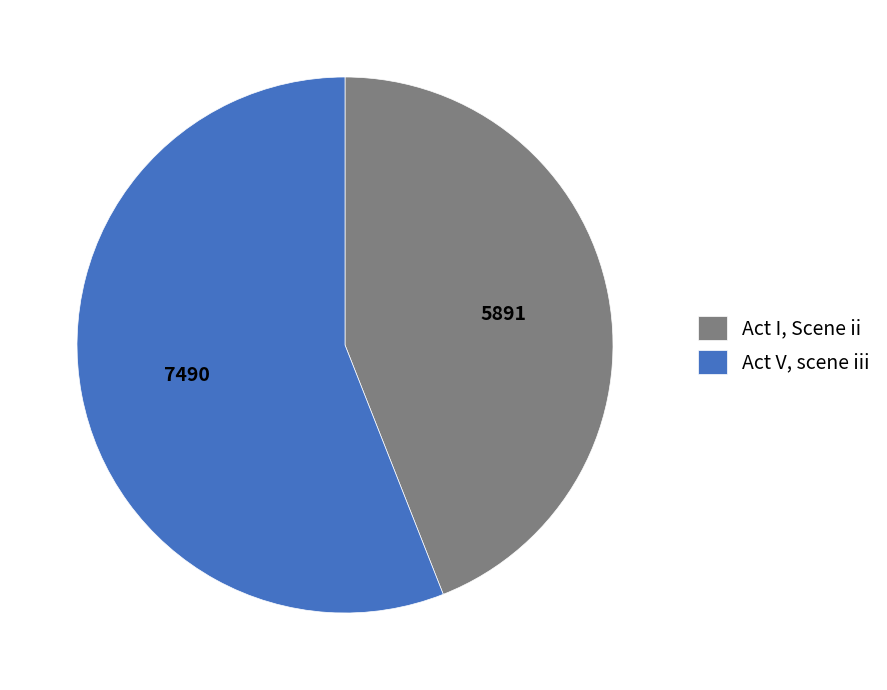

Which category has the biggest portion of the pie?

Act V, scene iii